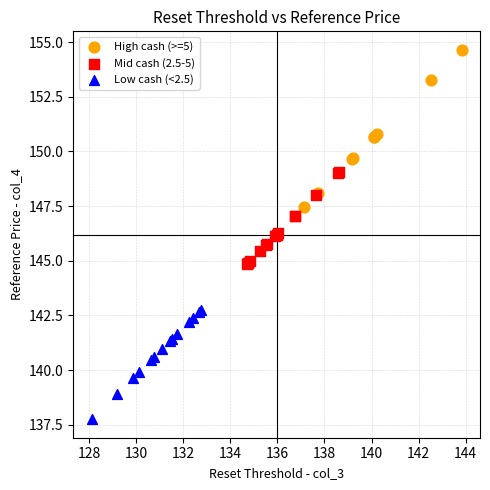

Which series contains the lowest Y value?

Low cash (<2.5)